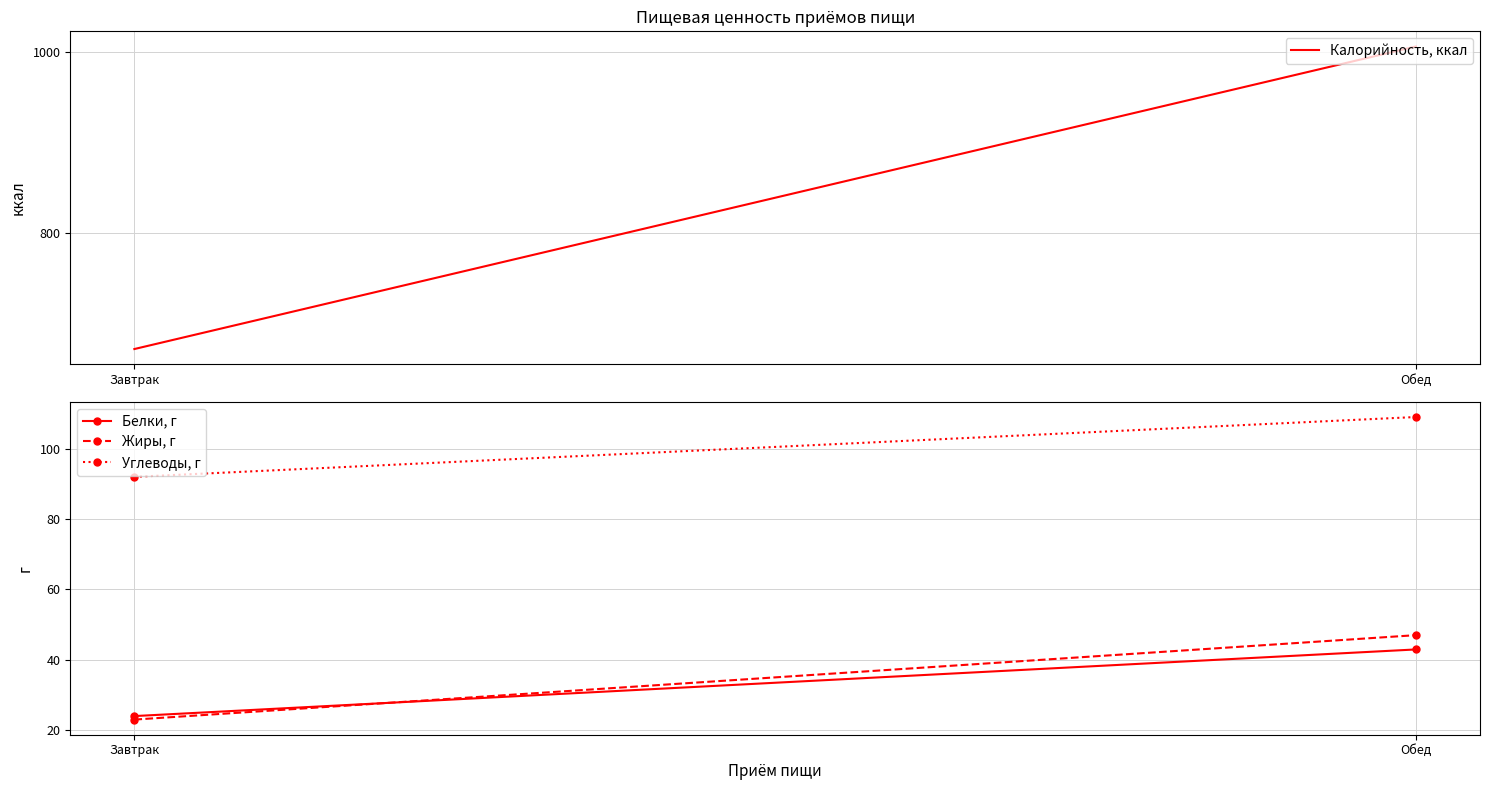

What is the sum of all Калорийность, ккал values?

1678.0